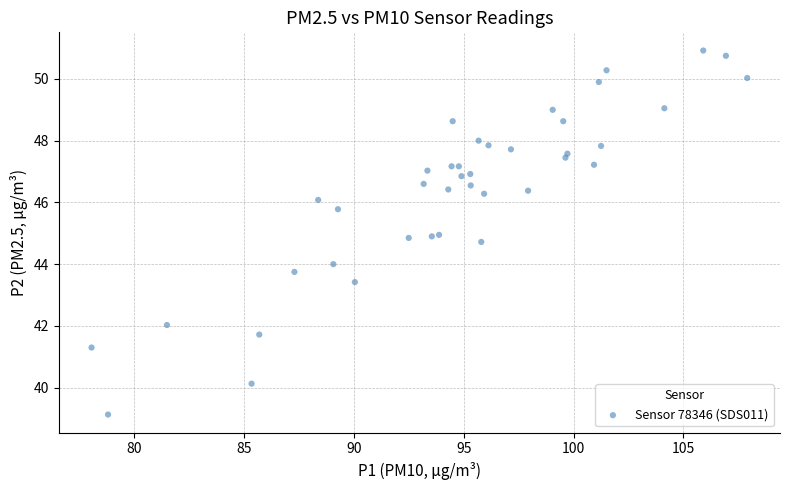

What is the range of Y values (max minus min)?

11.8